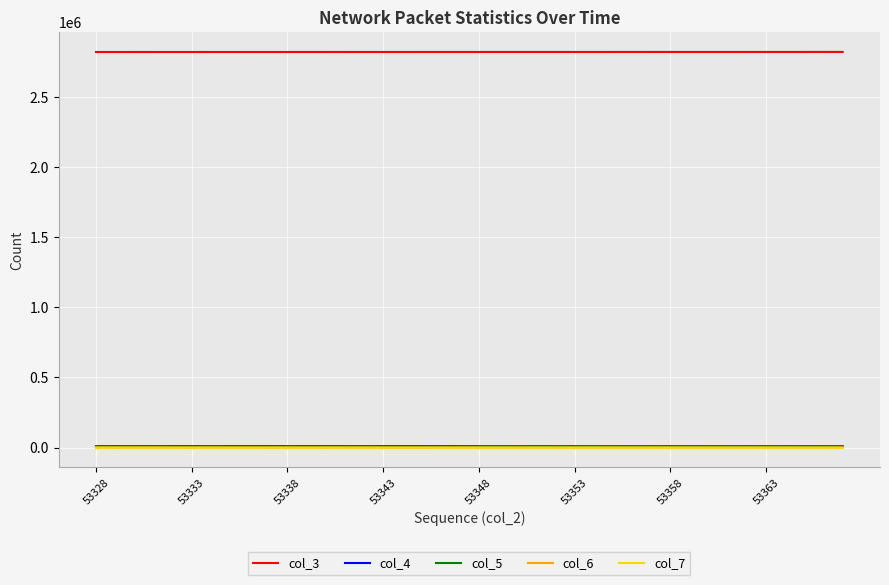

Which series has the largest total across all categories?

col_3